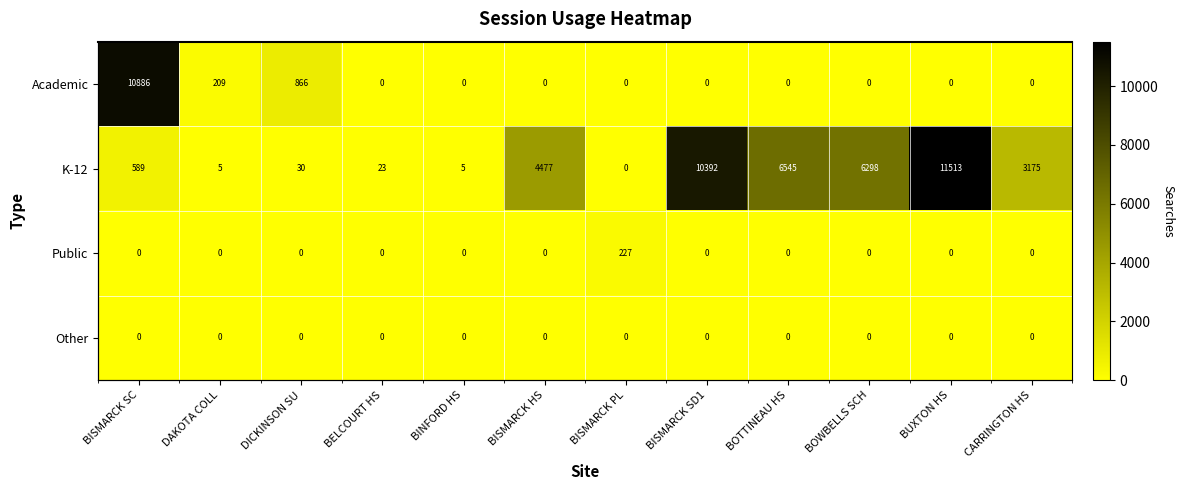

Read the K-12 value at BINFORD HS.

5